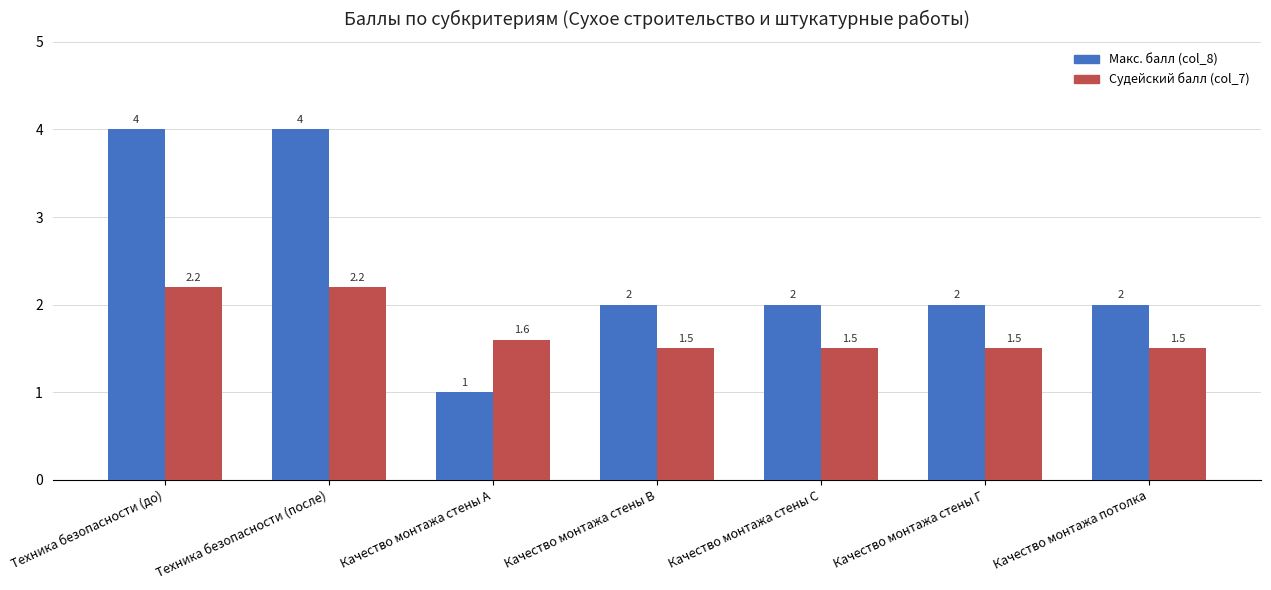

At which label does Макс. балл (col_8) reach its minimum?

Качество монтажа стены А